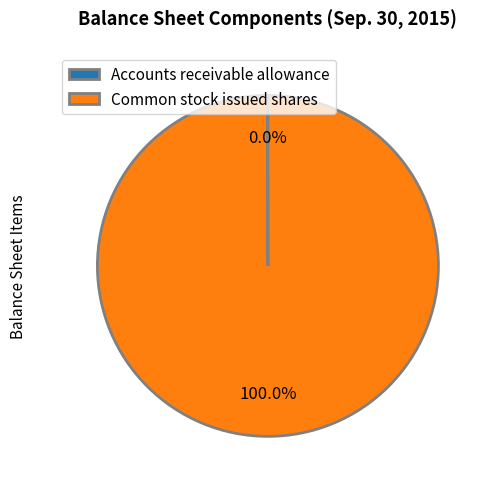

What is the largest slice in the pie chart?

Common stock issued shares